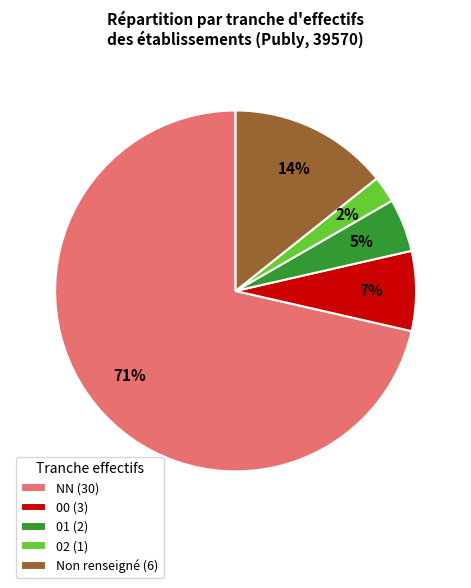

Is it true that 00 (3) is 7% of the pie?

True